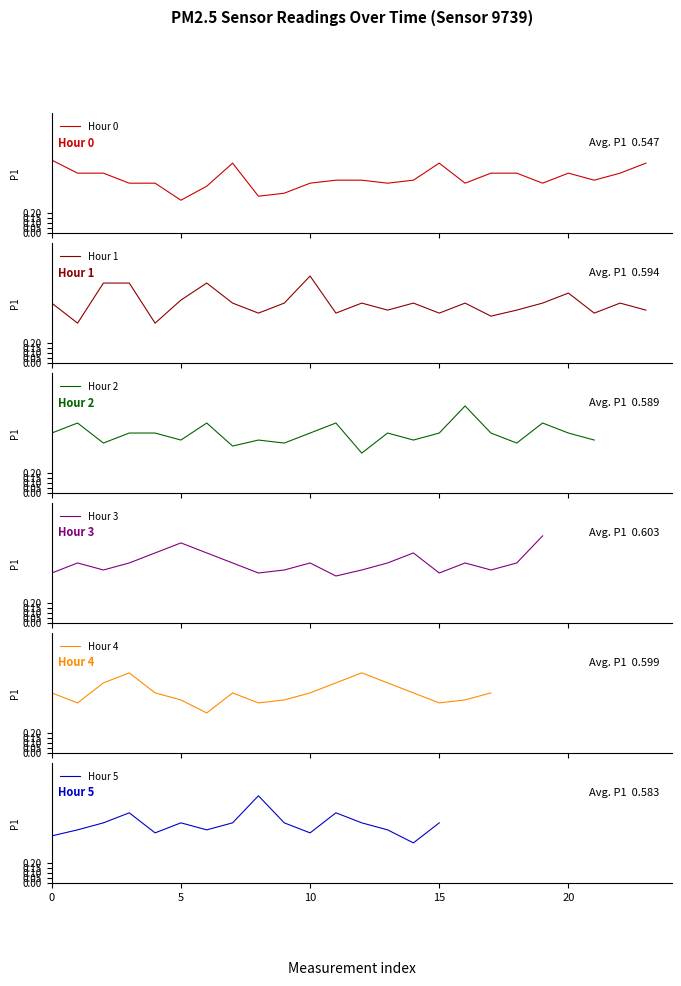

What is the minimum value for Hour 1?

0.4